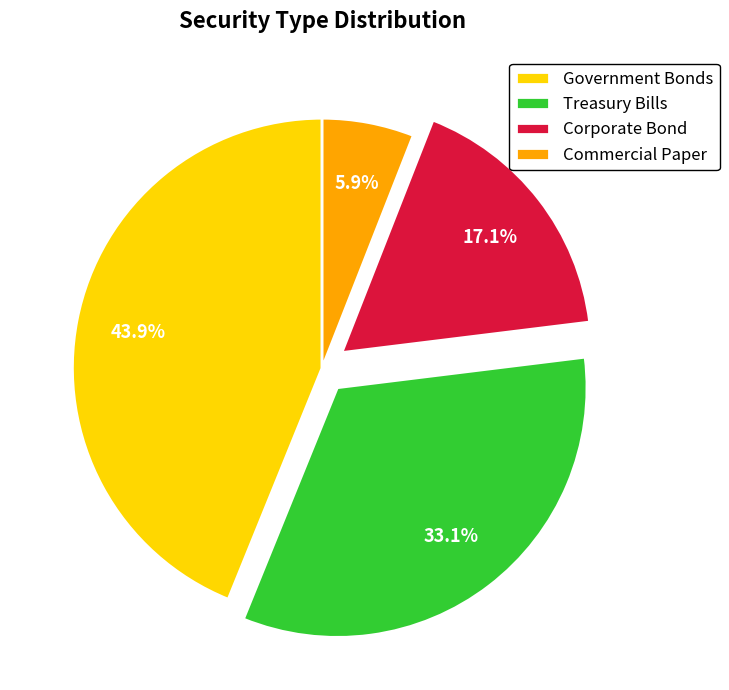

Does Treasury Bills account for over 50% of the chart?

No